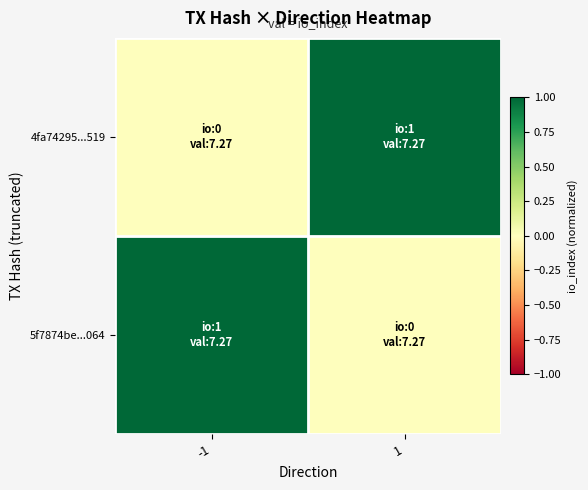

Which series has the largest range (max minus min)?

4fa74295...519